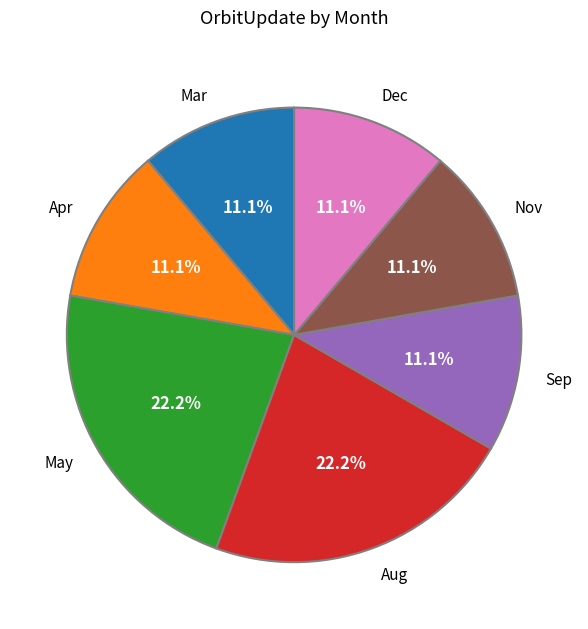

Is the sum of Sep and Aug greater than half?

No